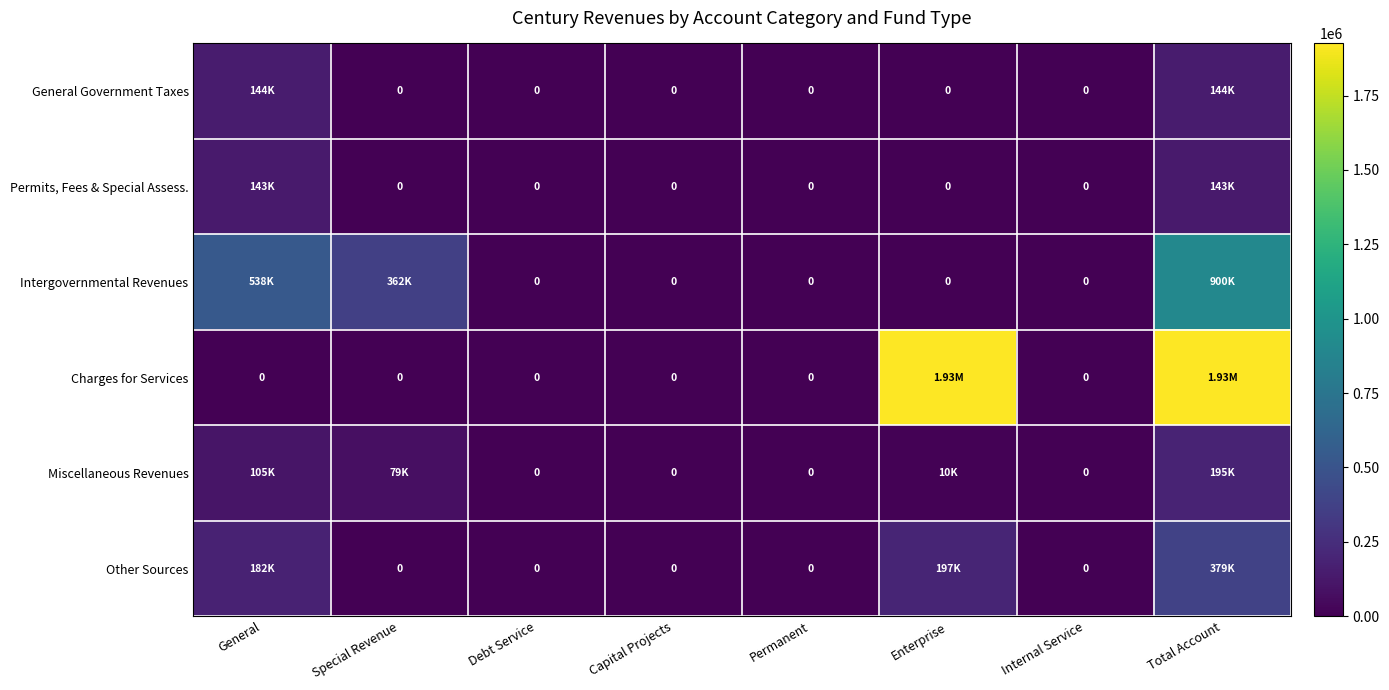

Which category has the highest value in the Other Sources series?

Total Account